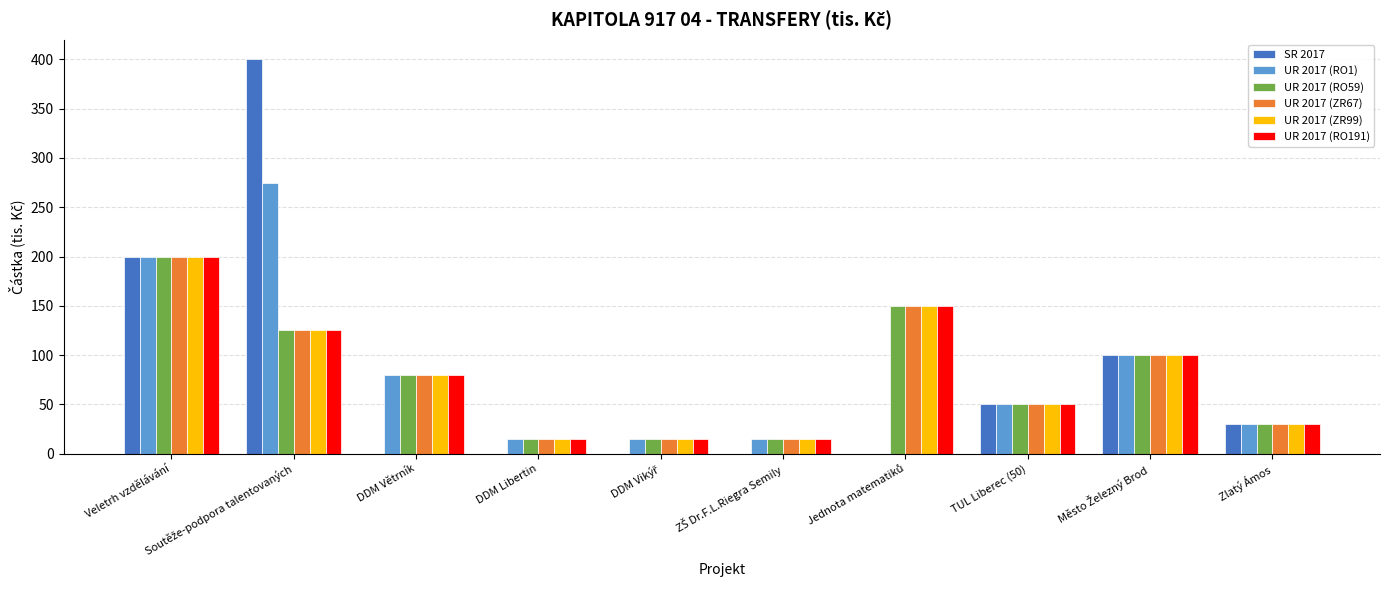

What is the sum of all UR 2017 (ZR67) values?

780